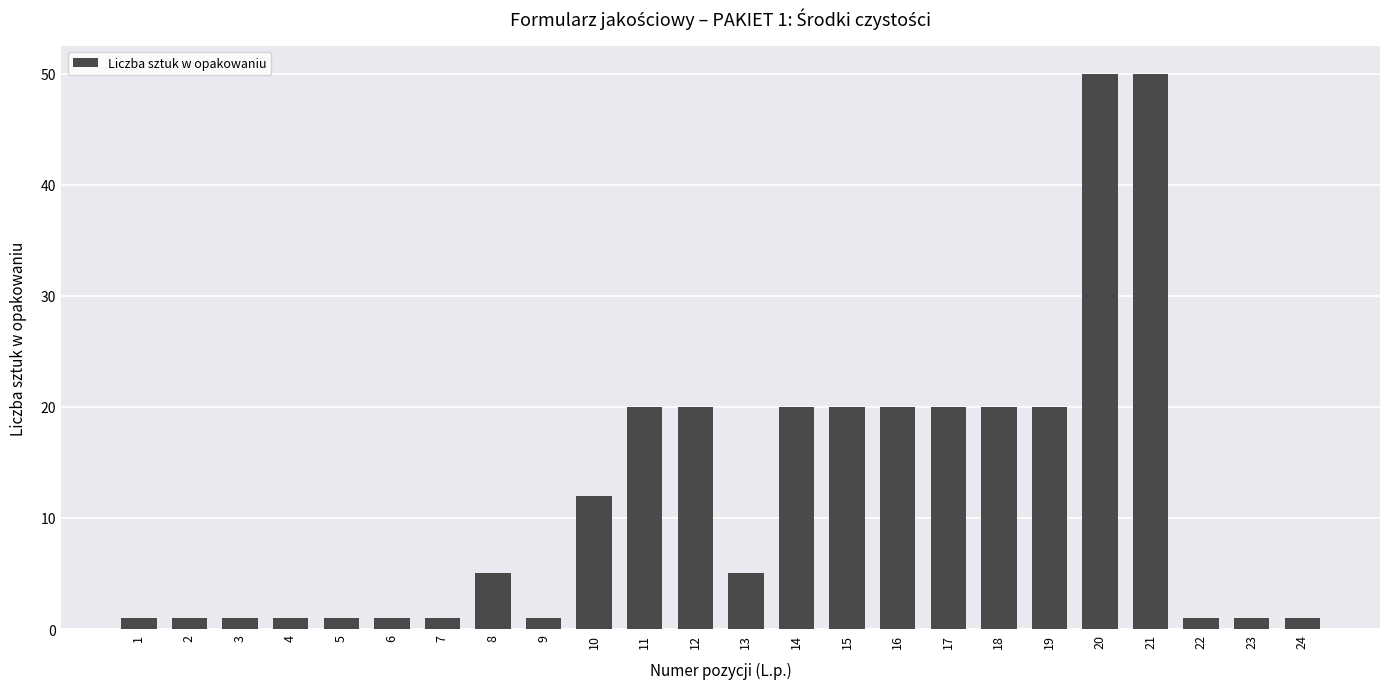

Does the chart contain stacked bars?

No